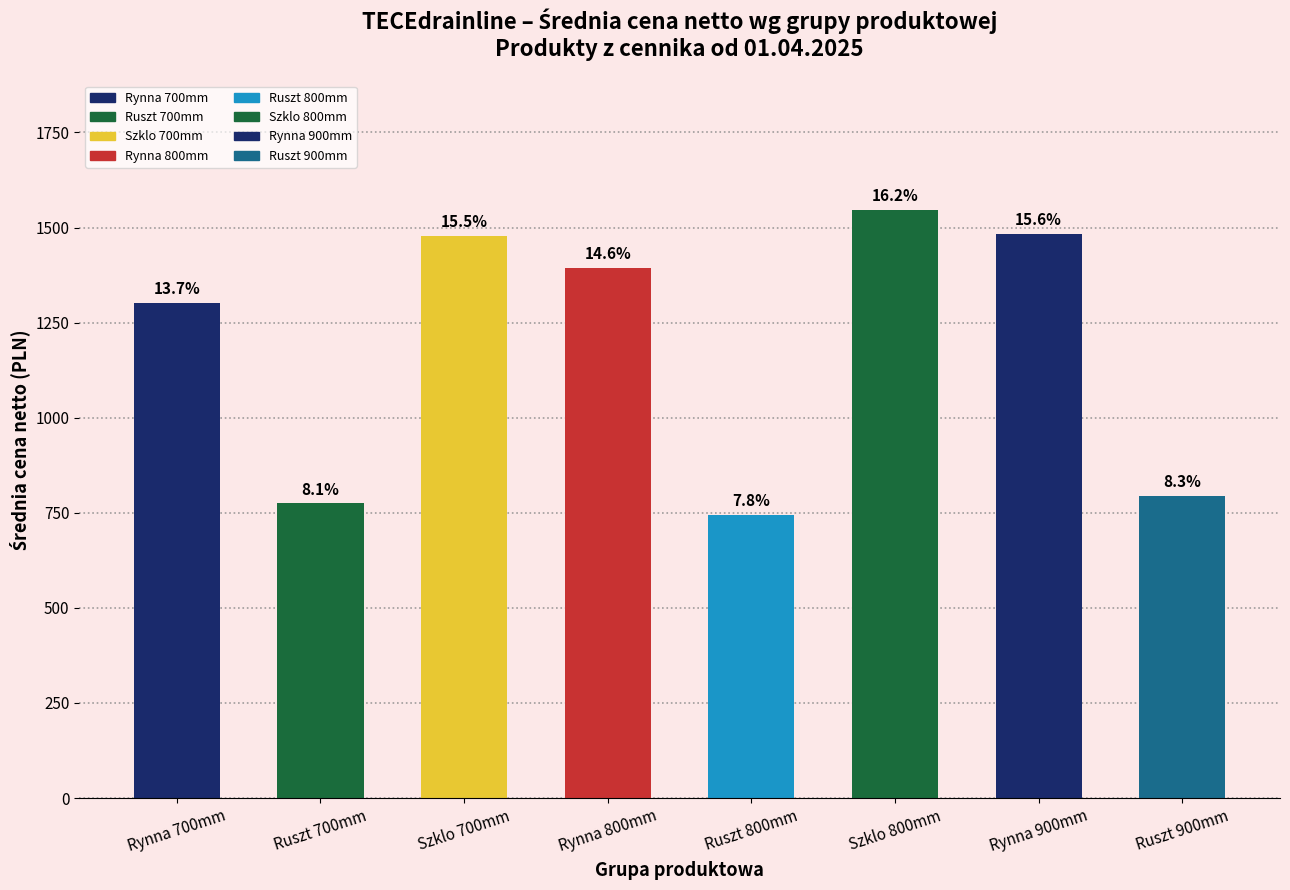

How many bars are there in total?

8